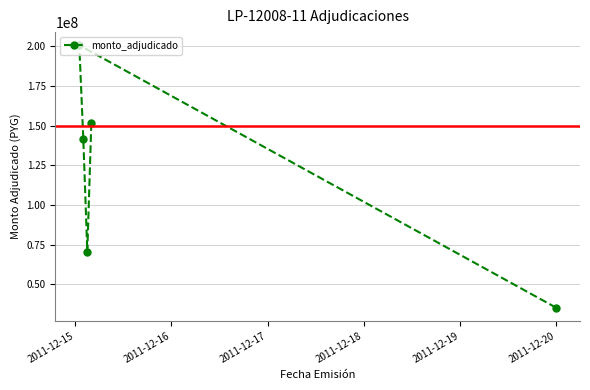

What is the value of the 4th point from the left?

151516620